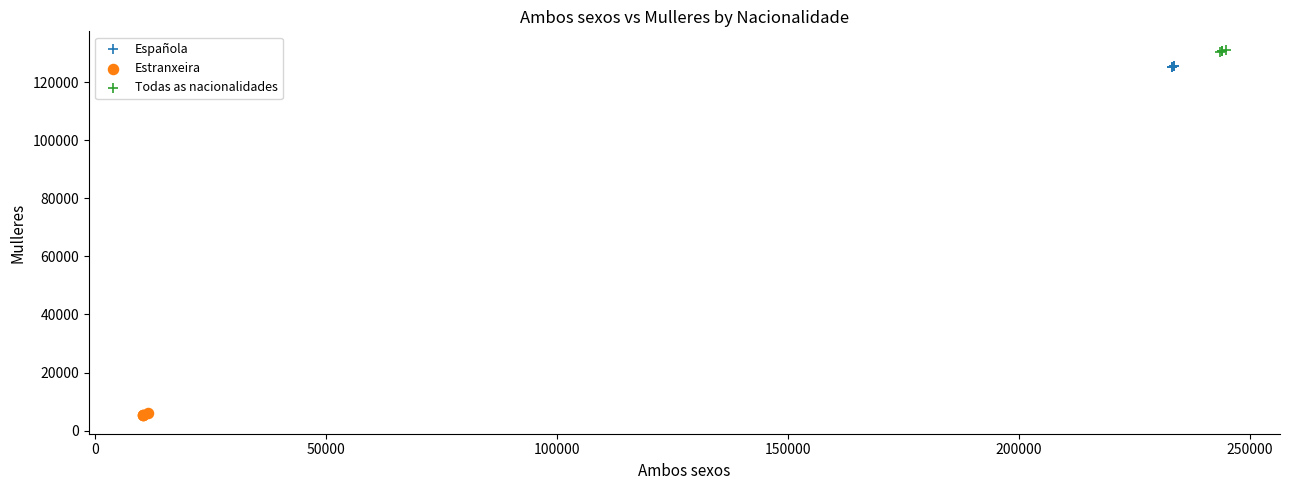

Which series reaches the minimum Y coordinate?

Estranxeira